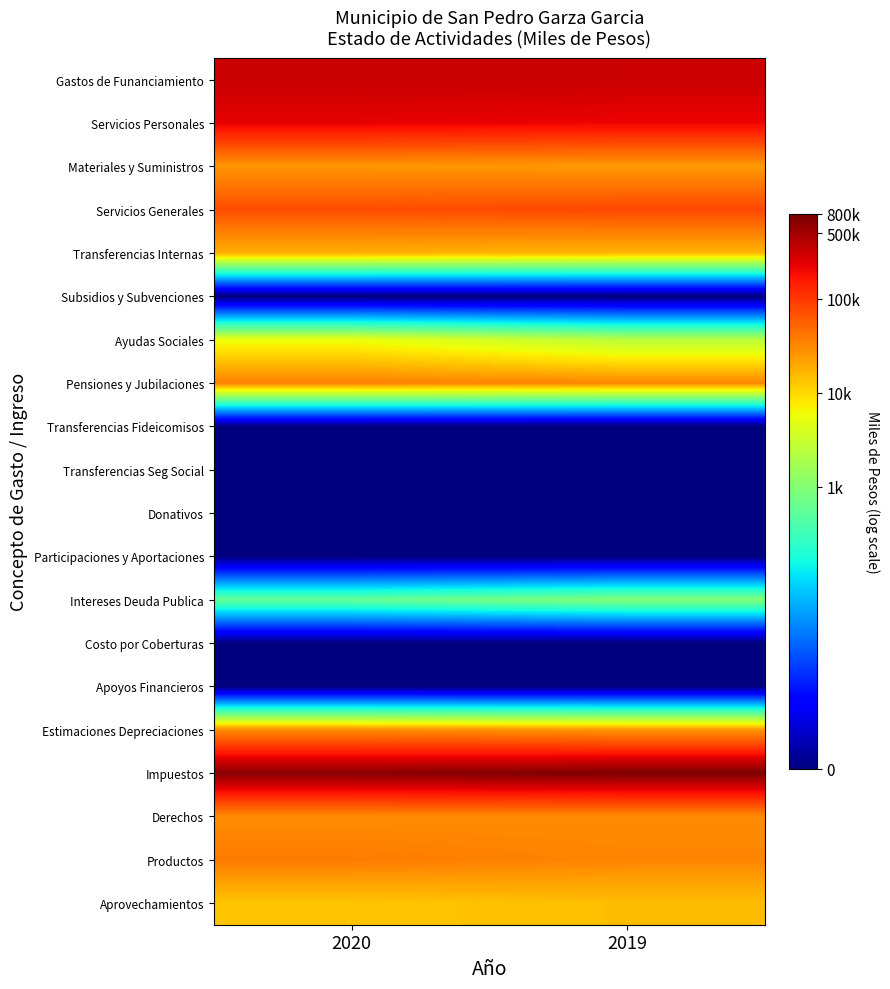

How many data points does each series have?

2